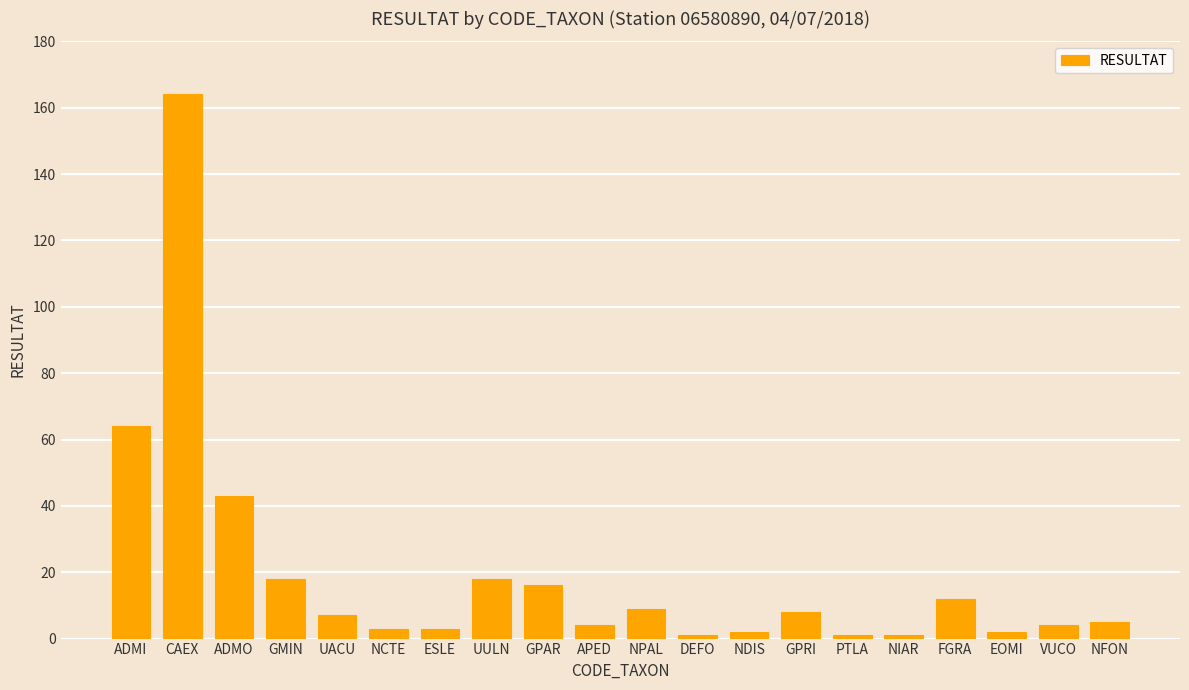

What is the maximum value shown in the chart?

164